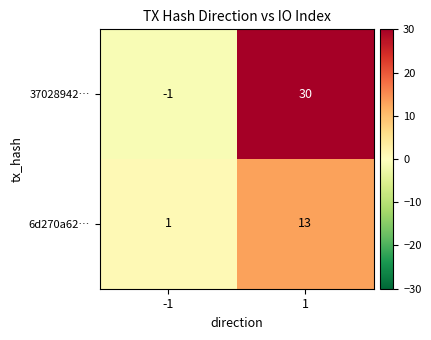

What is the maximum value shown in the chart?

30